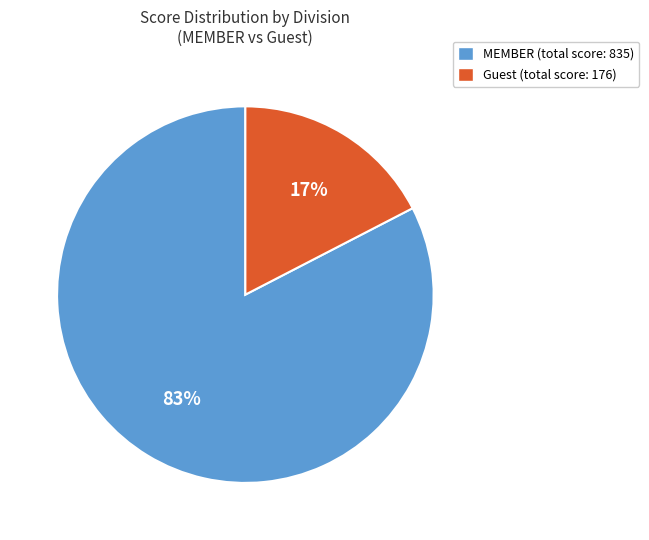

Does any single category account for the majority?

Yes